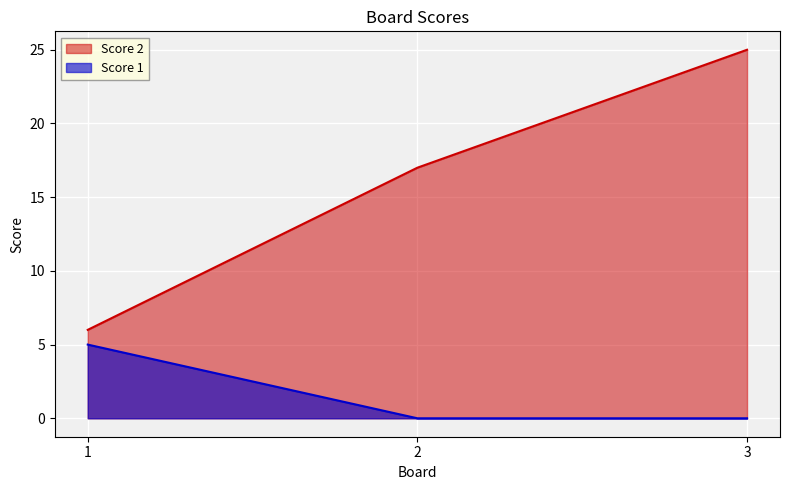

What is the total value across all series at 3?

25